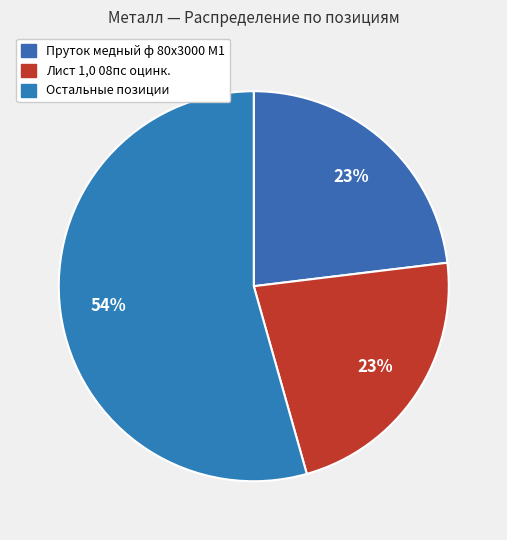

How many slices are in this pie chart?

3